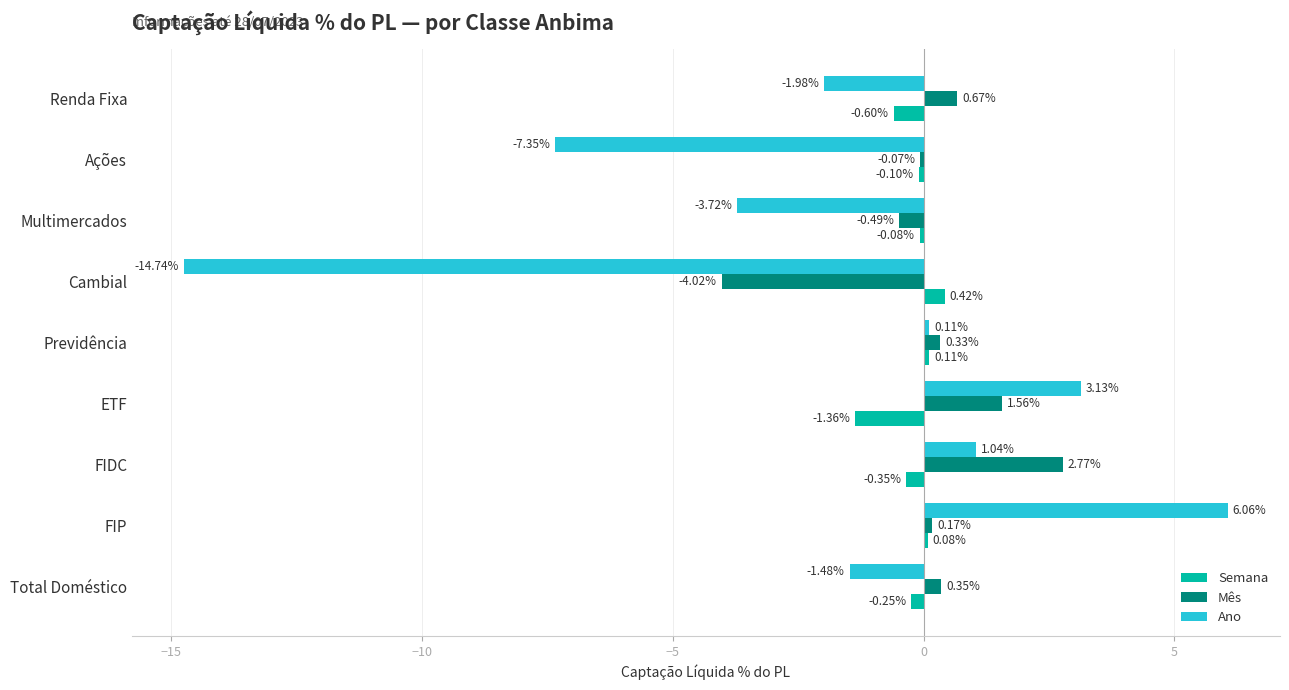

What is the sum of all Ano values?

-18.9